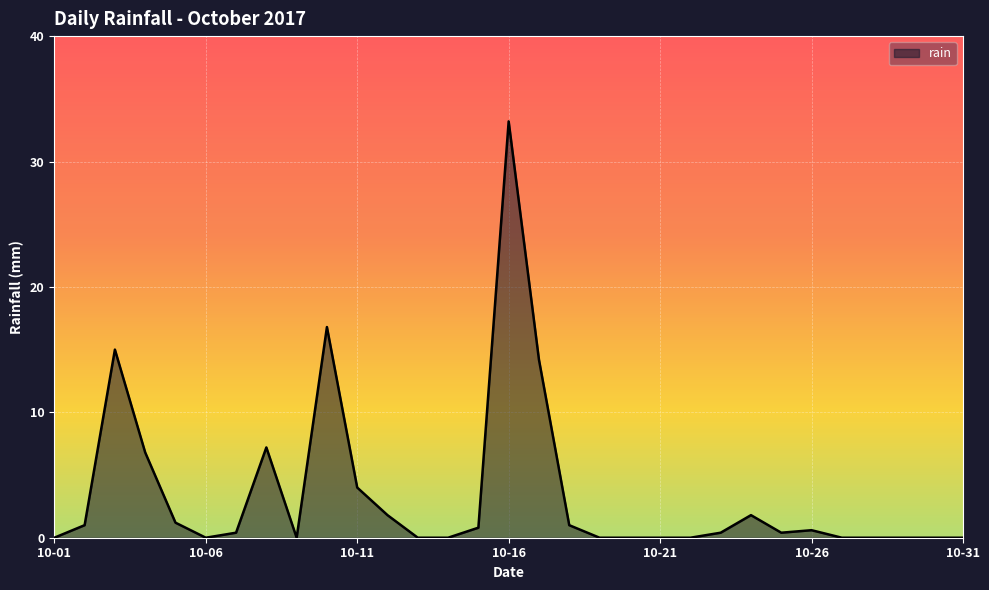

What is the maximum value shown in the chart?

33.2